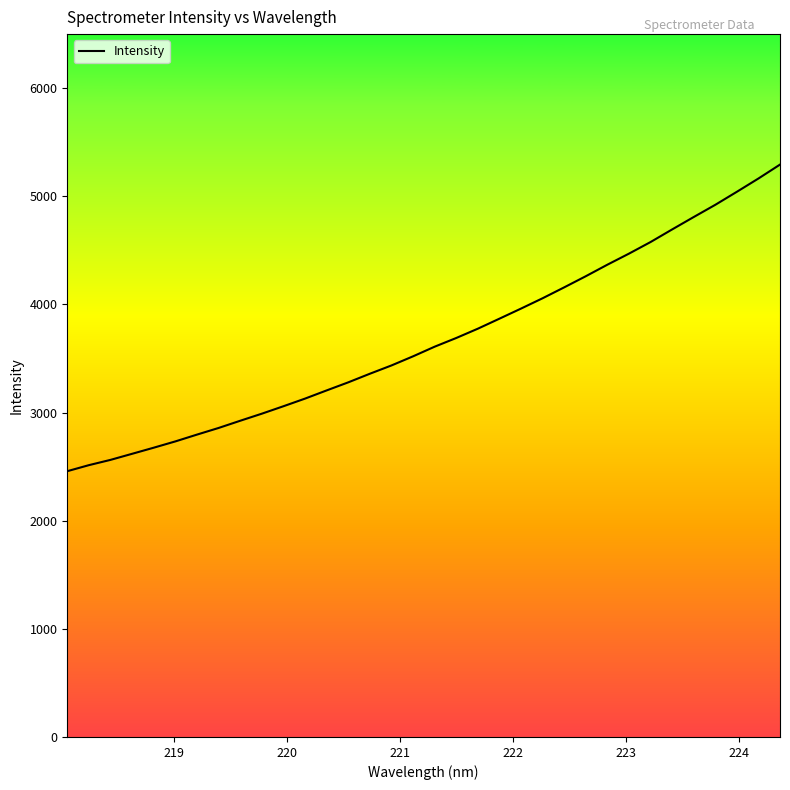

What is the smallest value displayed?

2458.0